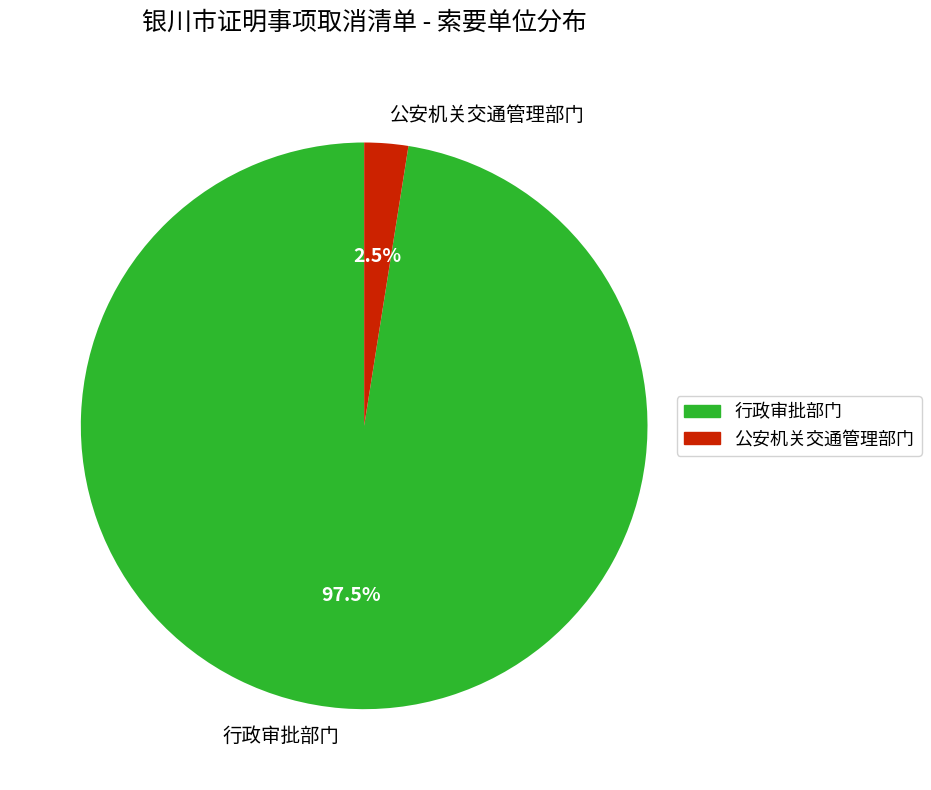

What percentage is NOT represented by 行政审批部门?

2.5%